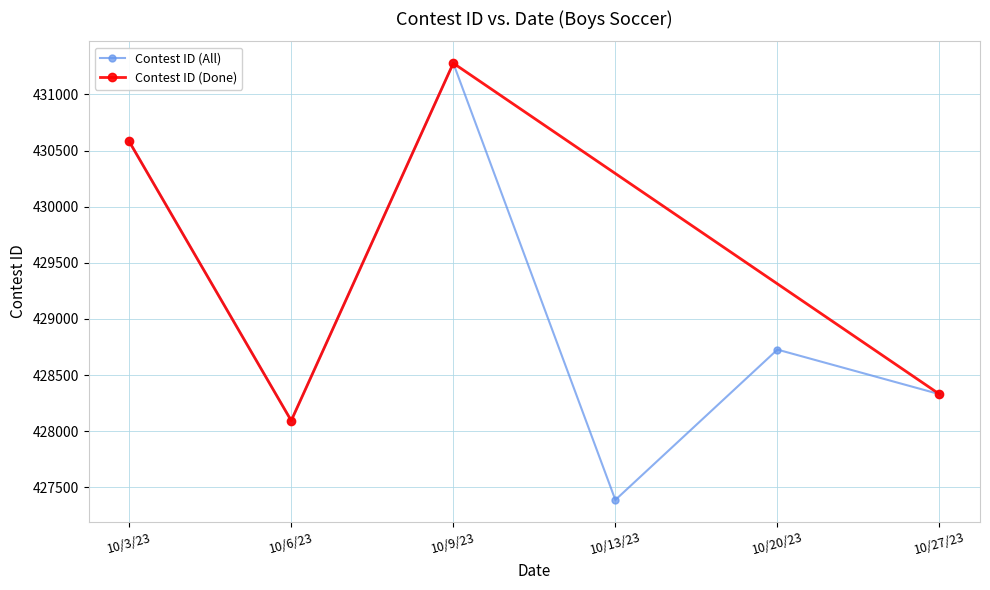

Where is the data nearest to the value 429333?

10/20/23